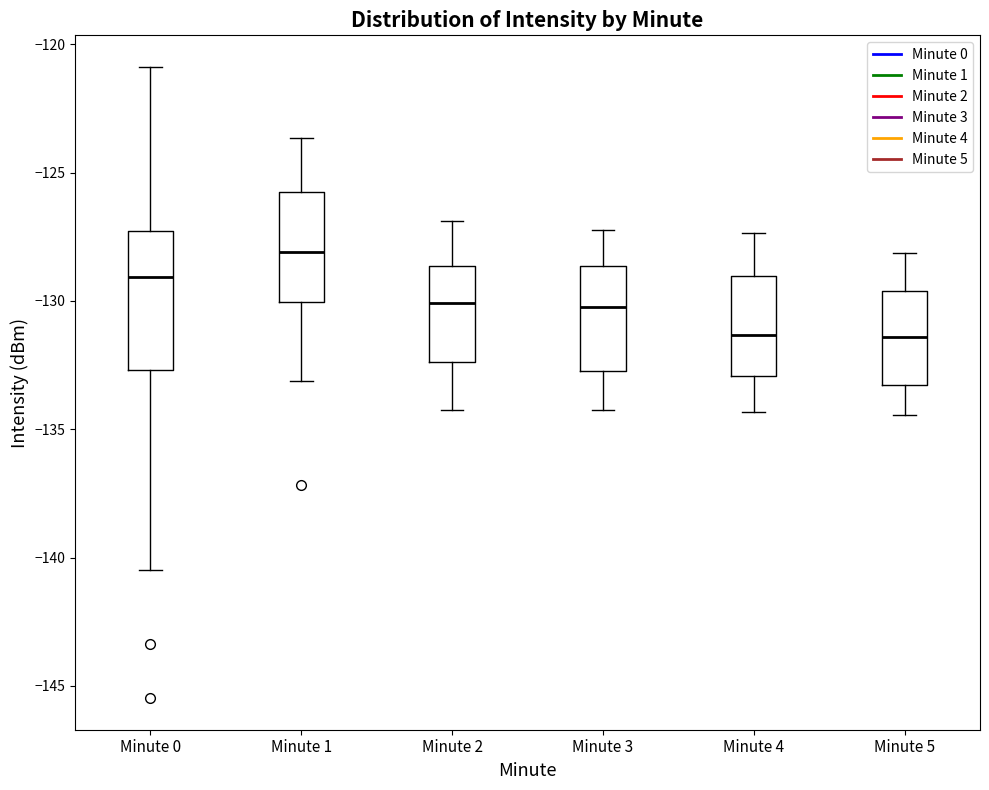

Reading left to right, read every box against the y-axis: the position of its median line, the range the box covers, and the ends of its whiskers. The values are not printed on the chart, so give them approximately, as read against the axis.

Minute 0: median -129.0, box -132.5 to -127.5, whiskers -140.5 to -121.0
Minute 1: median -128.0, box -130.0 to -126.0, whiskers -133.0 to -123.5
Minute 2: median -130.0, box -132.5 to -128.5, whiskers -134.0 to -127.0
Minute 3: median -130.0, box -132.5 to -128.5, whiskers -134.0 to -127.0
Minute 4: median -131.5, box -133.0 to -129.0, whiskers -134.5 to -127.5
Minute 5: median -131.5, box -133.5 to -129.5, whiskers -134.5 to -128.0